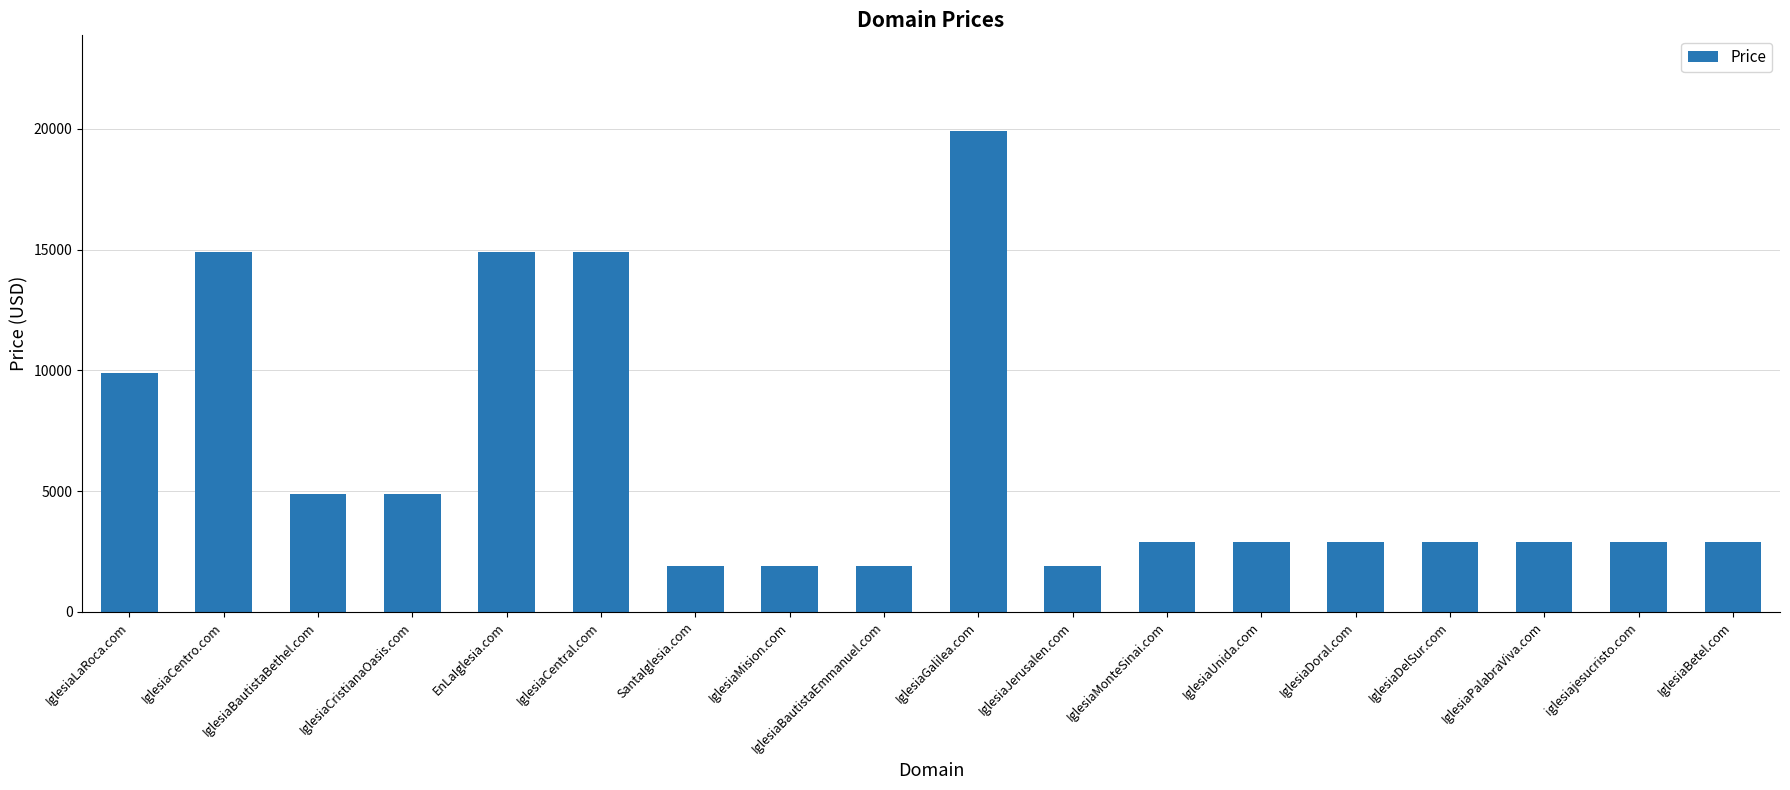

At which category does the chart reach its peak across all series?

IglesiaGalilea.com